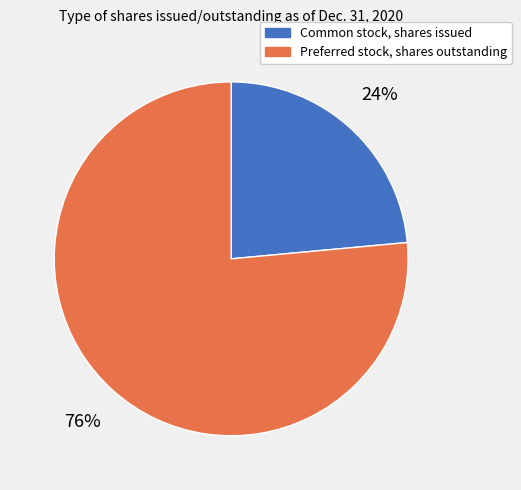

How many segments does this pie chart have?

2